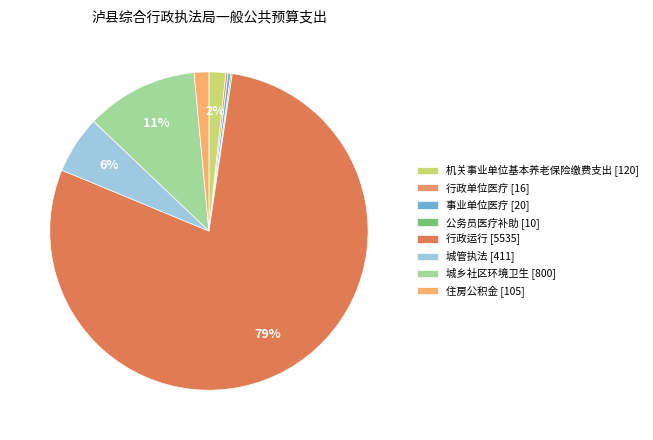

To the nearest percent, what is the combined percentage of 事业单位医疗 and 行政单位医疗?

1%